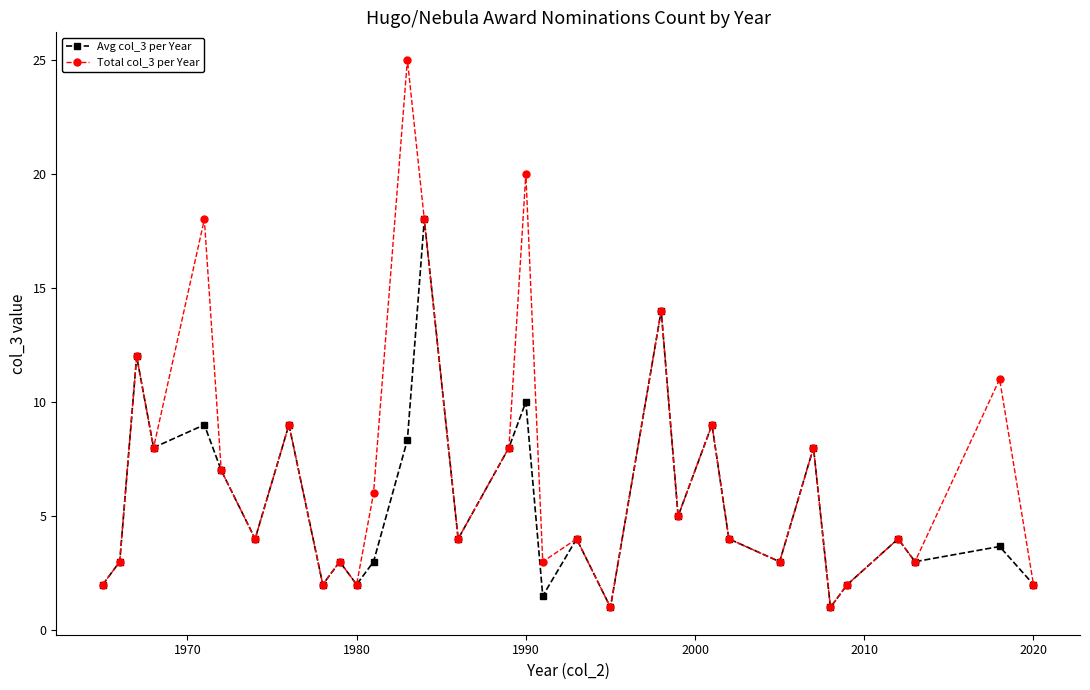

What is the difference between the second highest and minimum values in the Total col_3 per Year series?

19.0